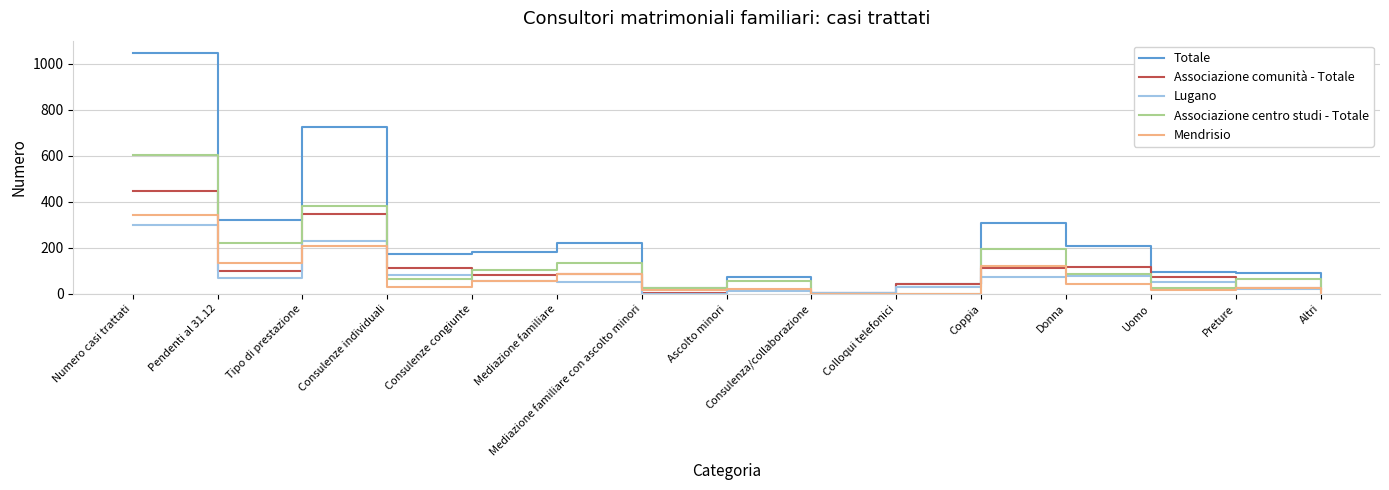

What is the spread (max minus min) of values at Consulenza/collaborazione?

5